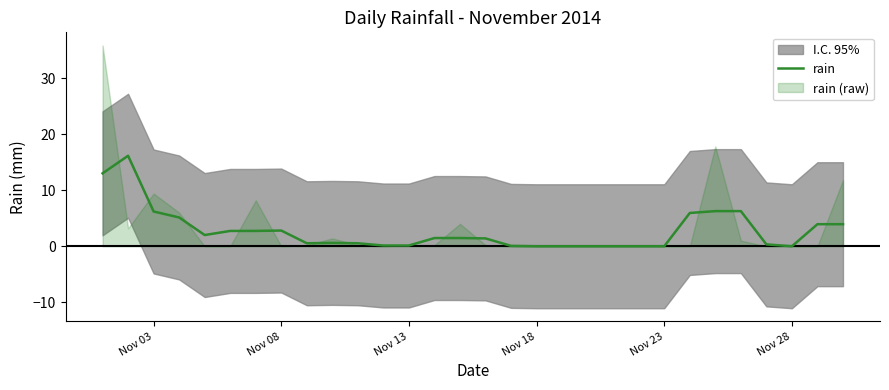

Is it true that the value at 11 is 0.2?

False